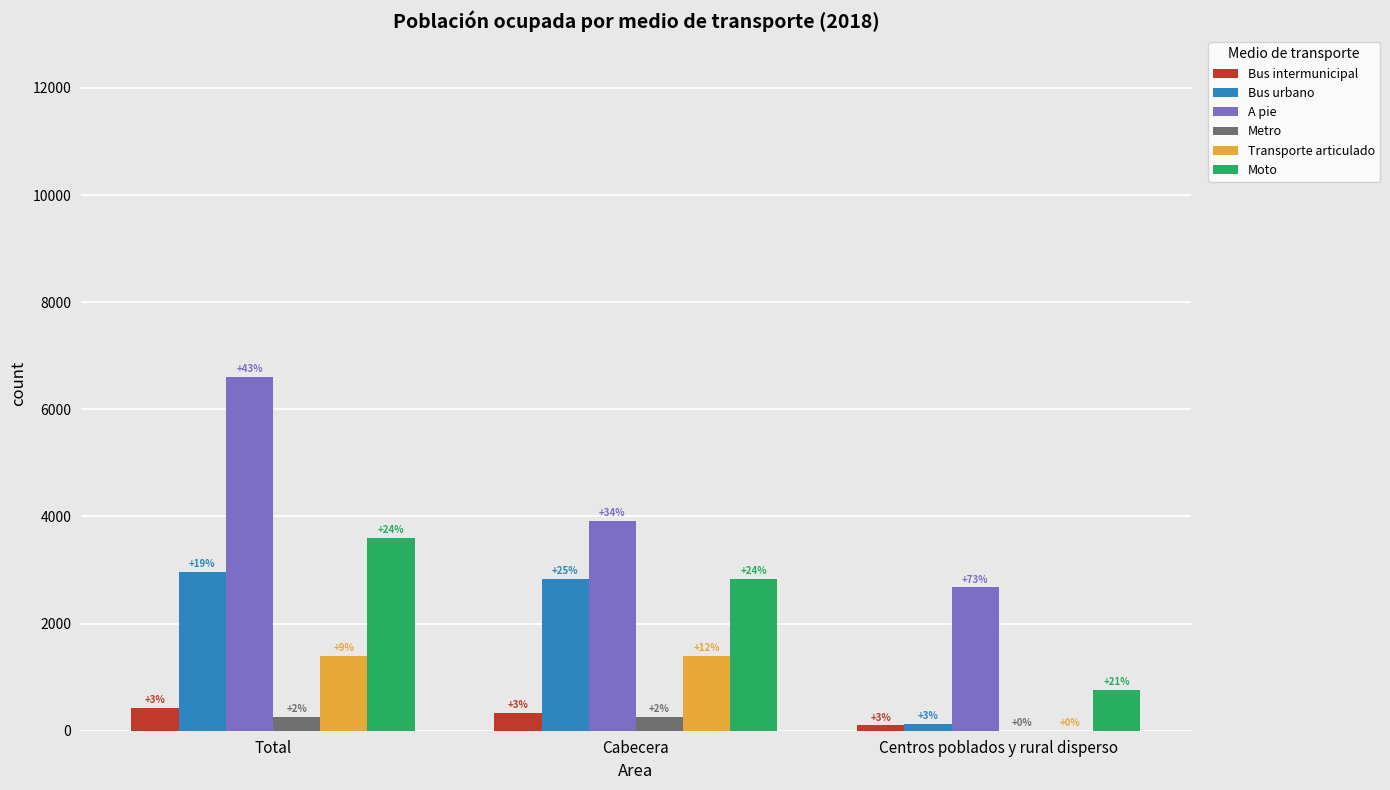

What are all the series names shown in the legend?

Bus intermunicipal, Bus urbano, A pie, Metro, Transporte articulado, Moto